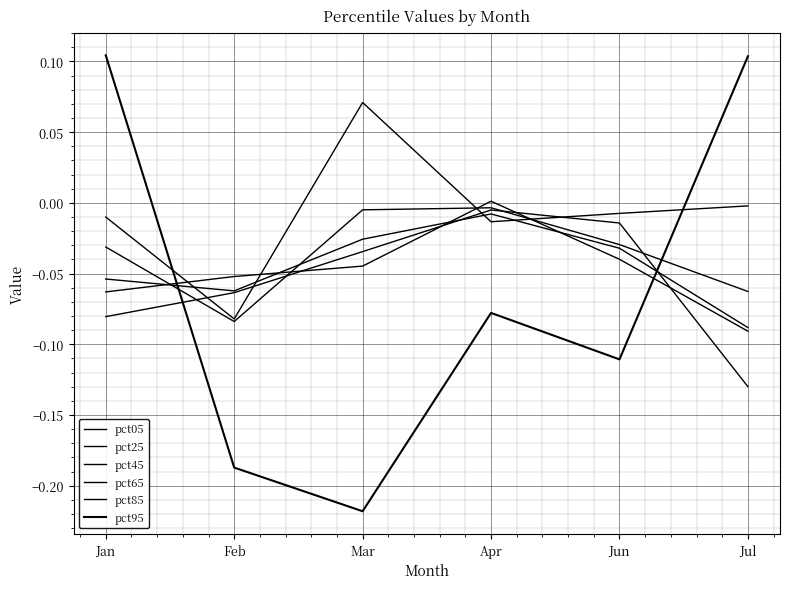

At which category does pct65 reach its first local peak?

Apr